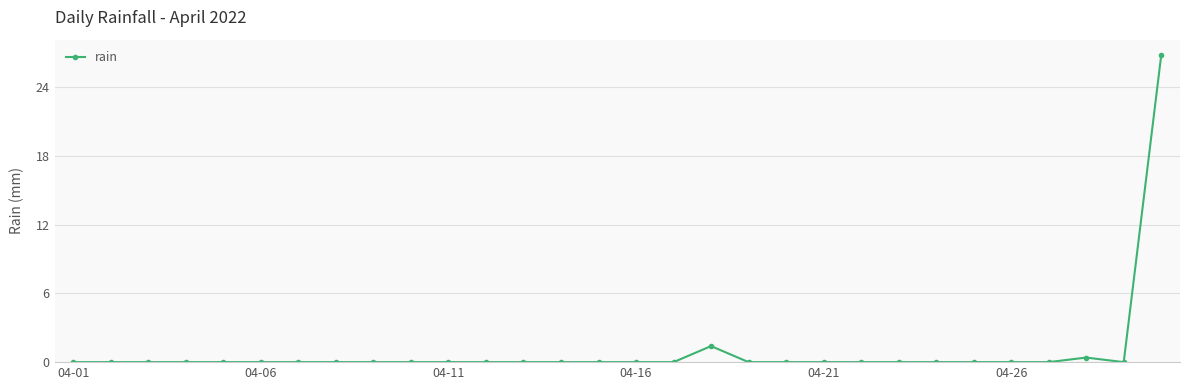

What is the difference between the second highest and second lowest values?

1.4